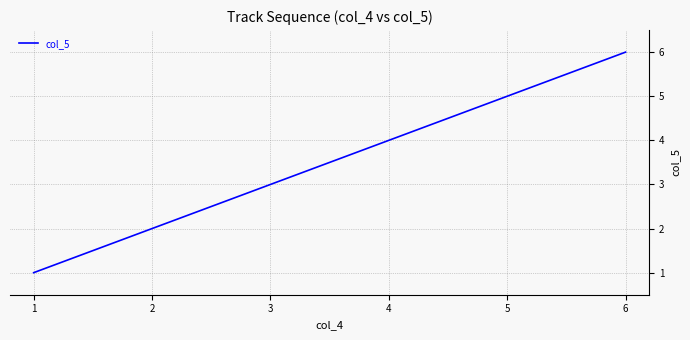

What value does the data have at 2?

2